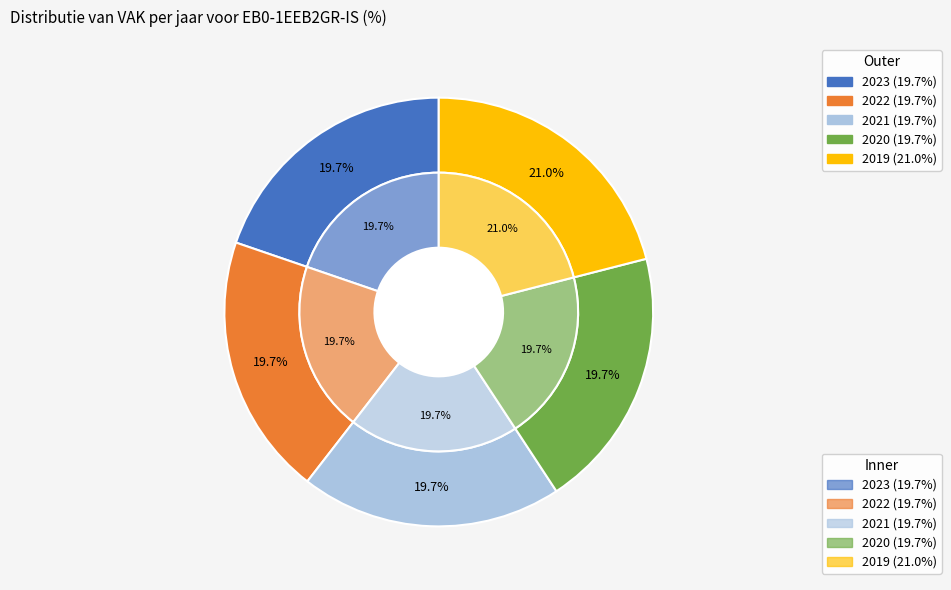

The 2020 slice represents 7% of the pie. True or false?

False